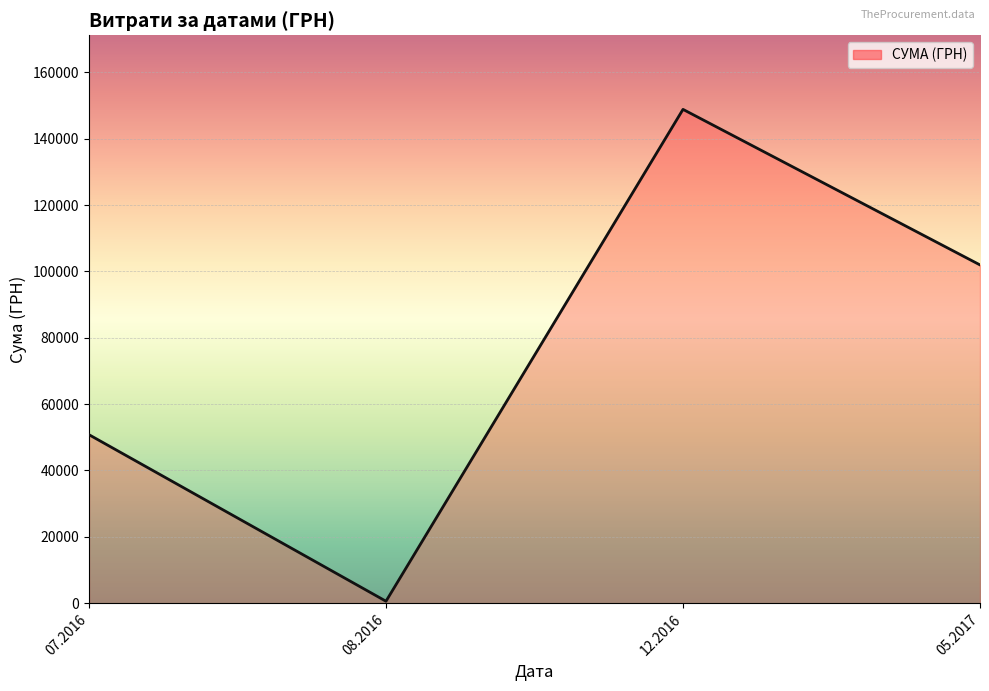

True or false: there are more than 0 points higher than both neighbors.

True